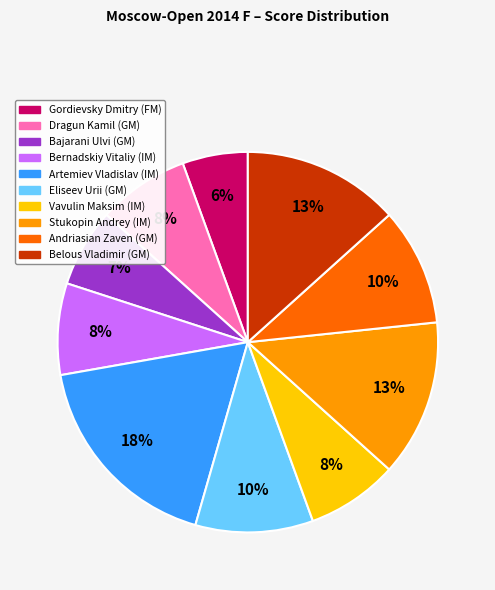

To the nearest percent, what is the average slice percentage?

10%